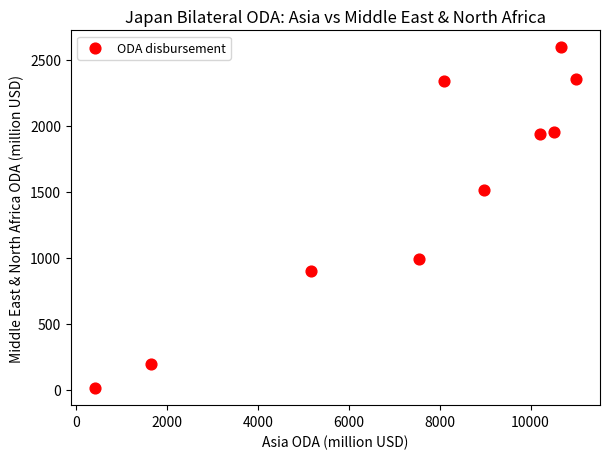

What is the range of Y values (max minus min)?

2578.5